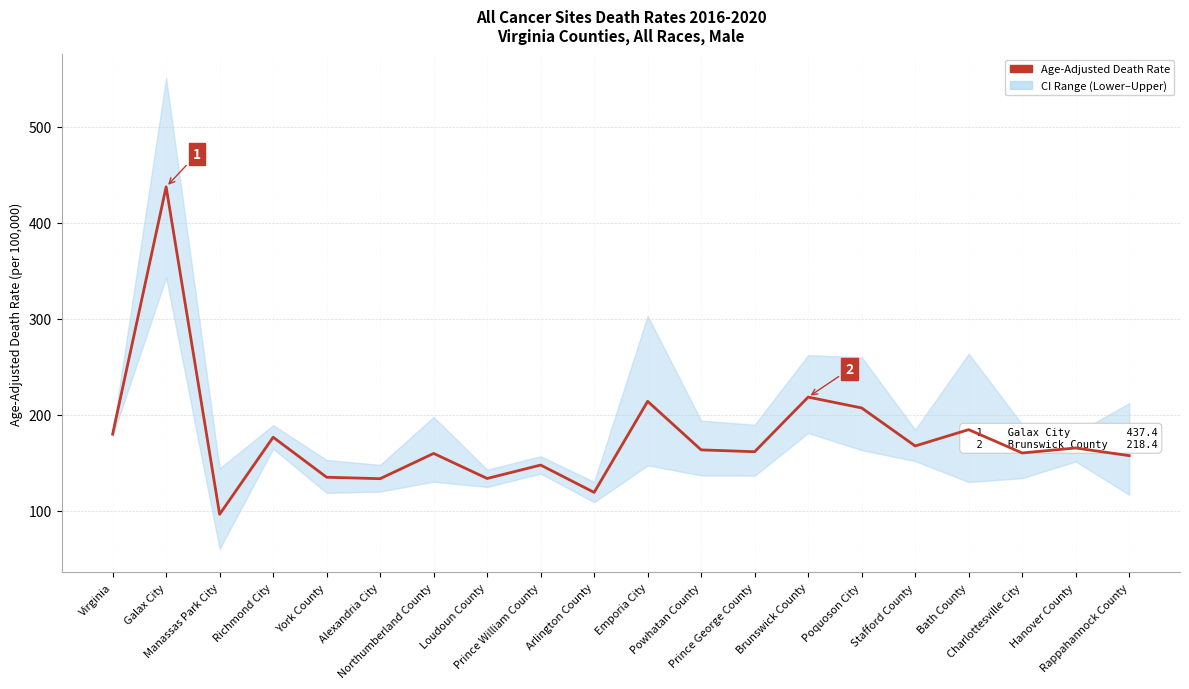

Is this an area chart (filled region under the line)?

No